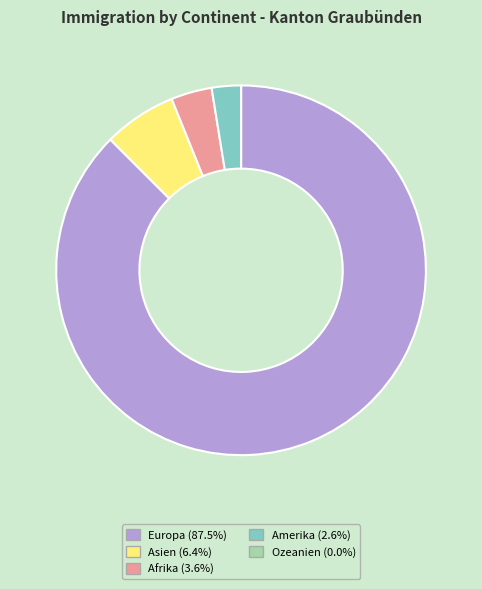

Approximately how many times larger is the value at Europa (87.5%) compared to Asien (6.4%)?

13.7